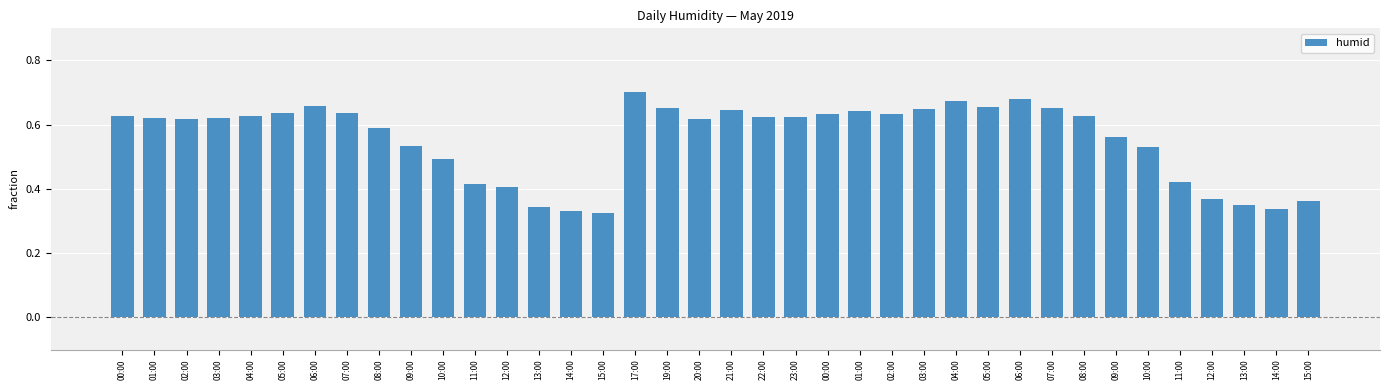

True or false: the data shows 0.4 at 21:00.

False